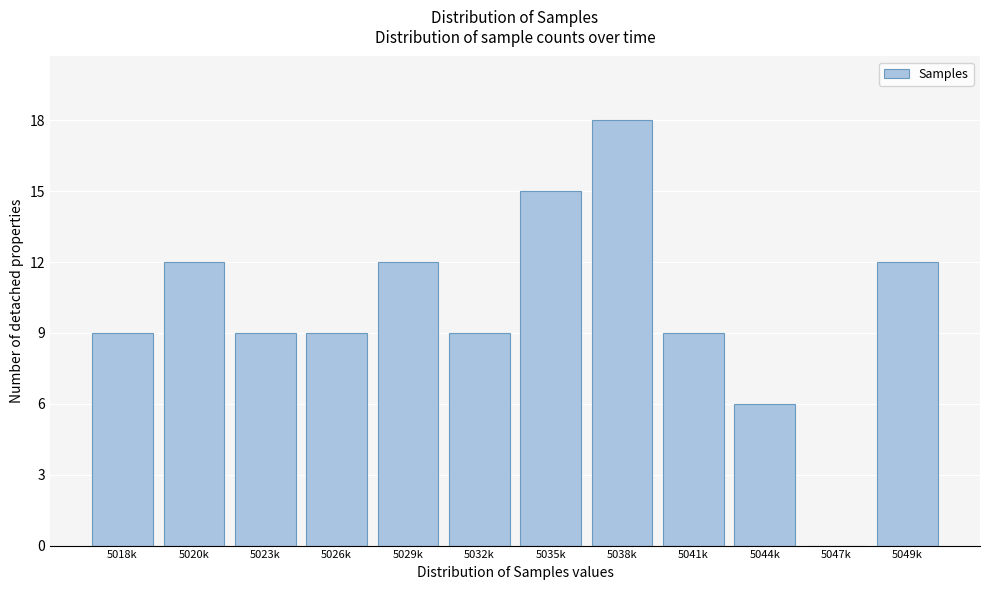

Is it true that the value at 5044k is 4?

False